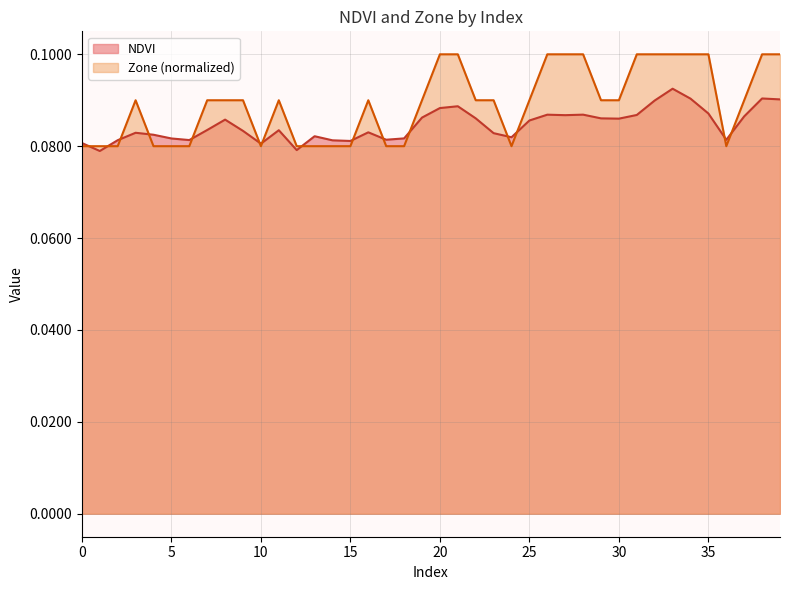

List the labels in order of value, smallest first.

1, 12, 10, 0, 15, 14, 2, 6, 36, 17, 5, 18, 24, 13, 4, 23, 3, 16, 9, 11, 7, 25, 8, 30, 29, 22, 19, 37, 27, 31, 26, 28, 35, 20, 21, 32, 39, 34, 38, 33